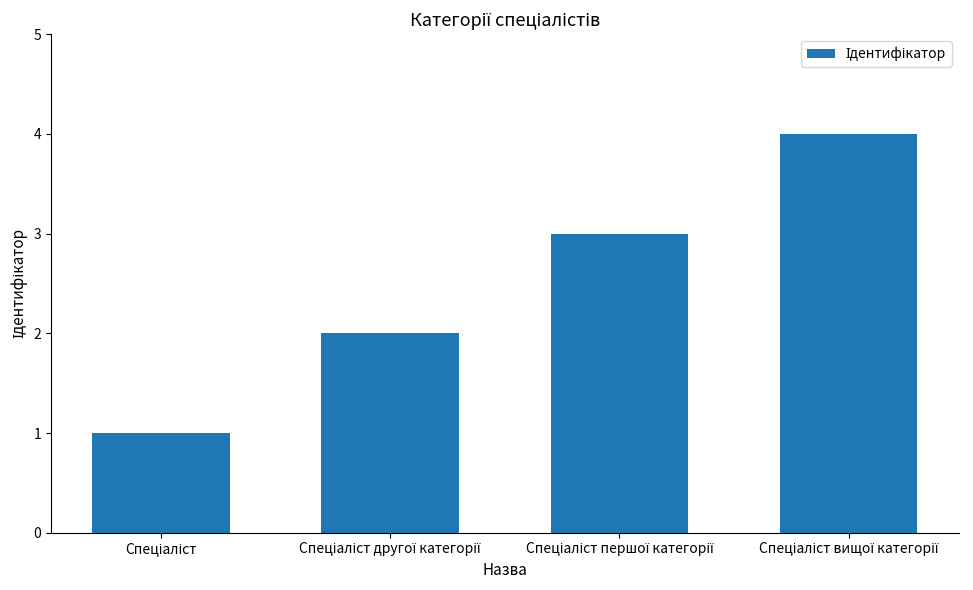

What is the greatest value displayed?

4